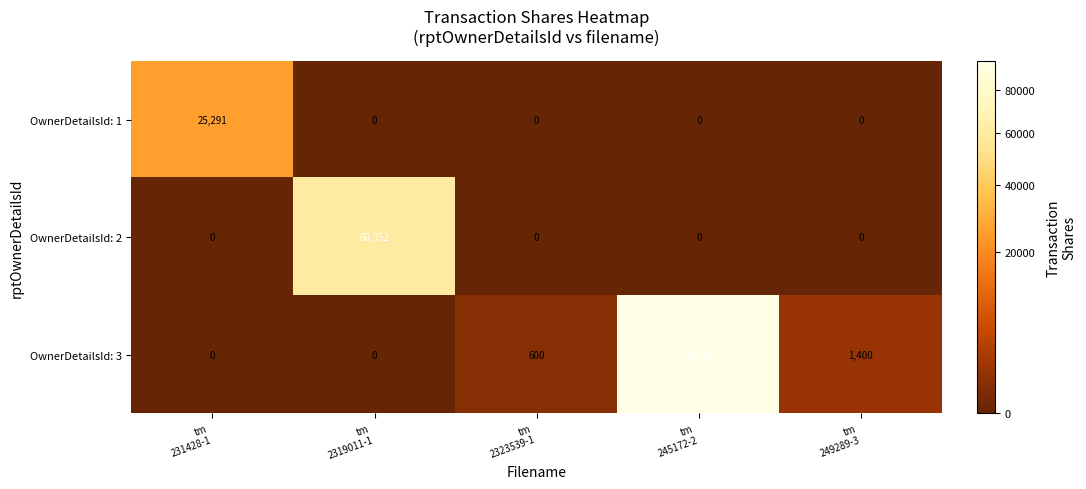

What is the spread (max minus min) of values at tm
2323539-1?

600